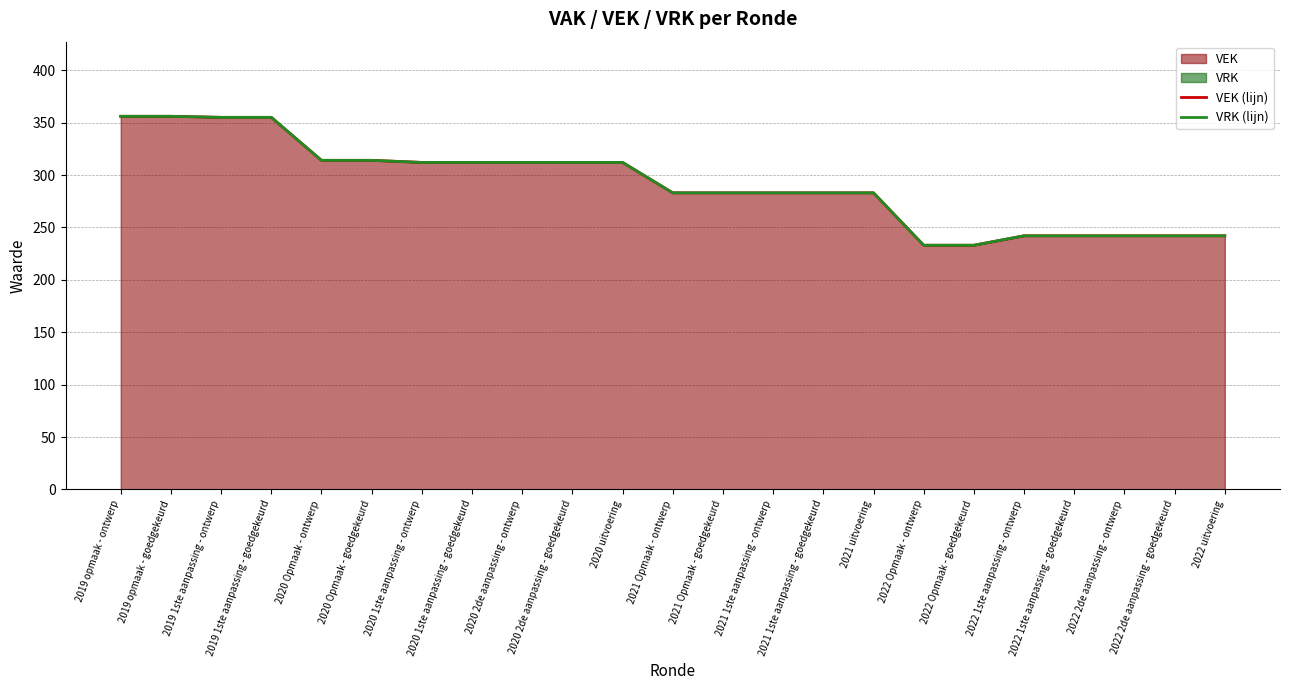

What is the difference between the second highest and second lowest values in the VRK (lijn) series?

123